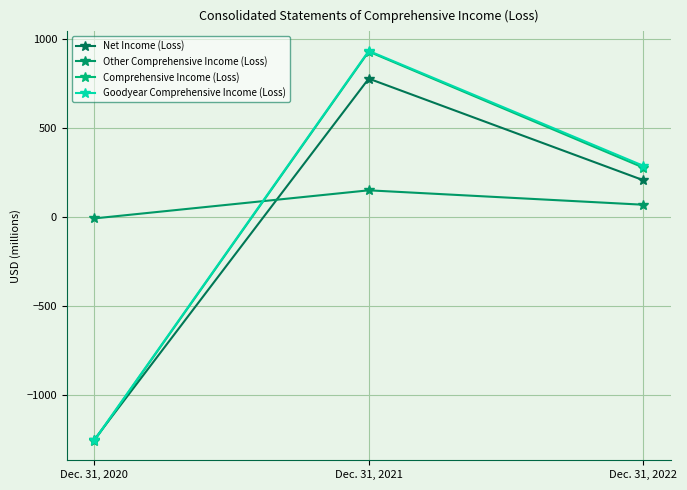

Which series changed the most between Dec. 31, 2021 and Dec. 31, 2022?

Comprehensive Income (Loss)